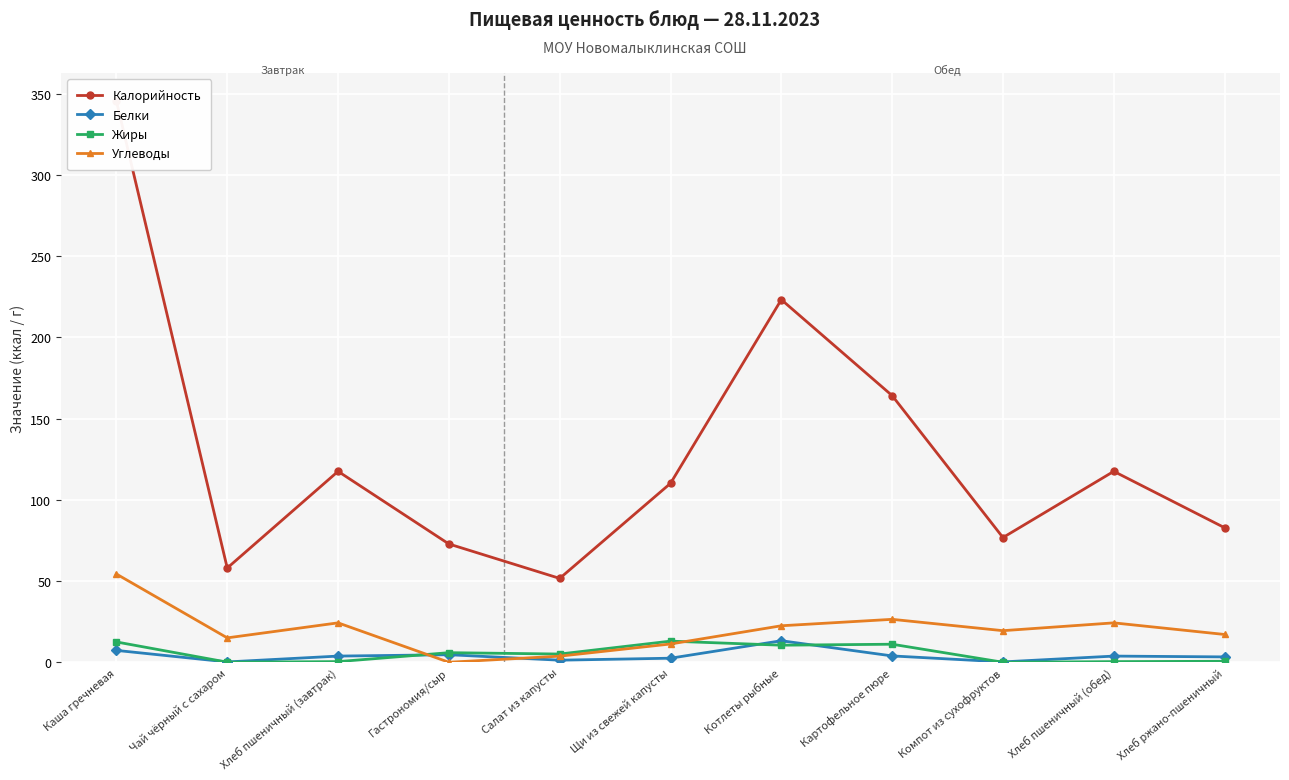

What is the difference between the second highest and second lowest values in the Белки series?

7.1